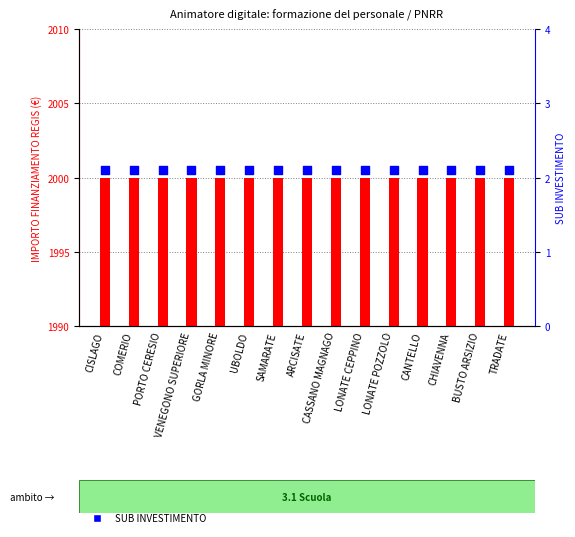

What is the total value across all series at CANTELLO?

2002.1